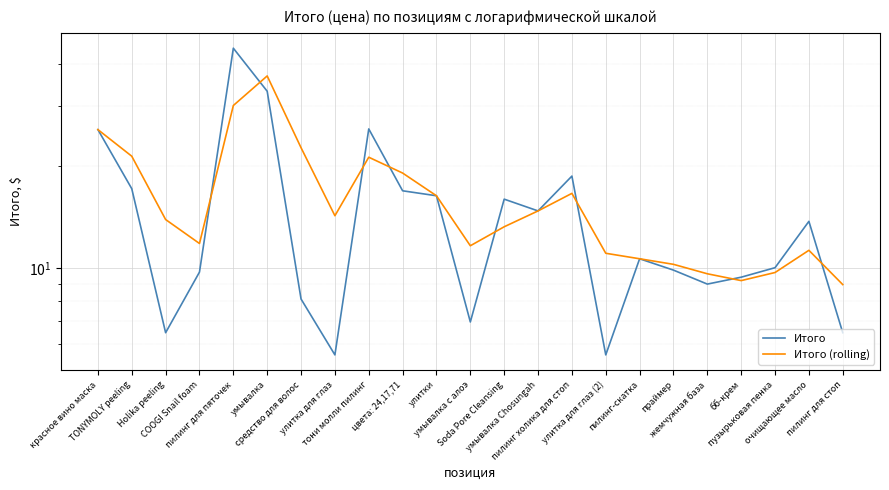

What is the difference between the second highest and minimum values in the Итого (rolling) series?

21.2